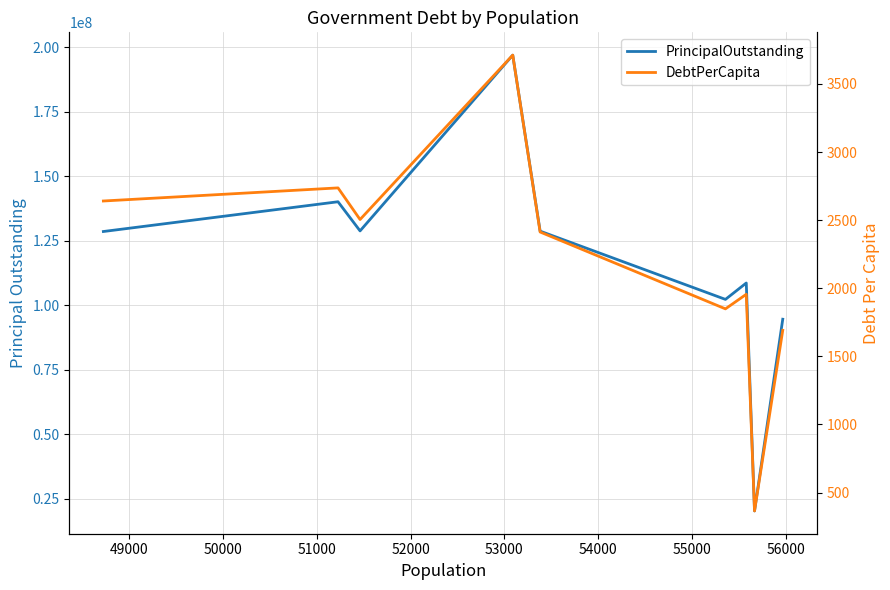

In PrincipalOutstanding, how many points are higher than both neighbors (excluding endpoints)?

3